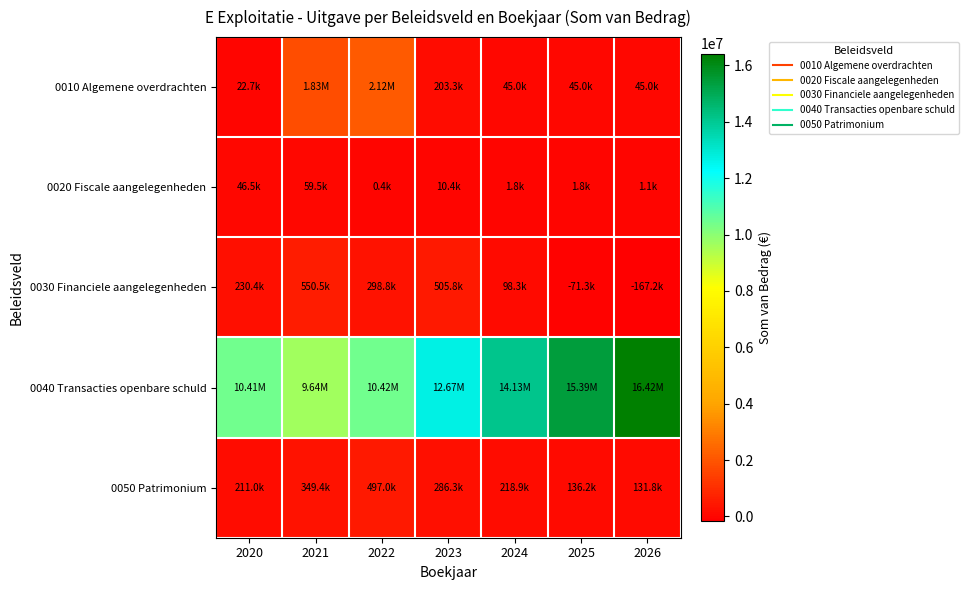

List the series in order of their peak value, lowest first.

0020 Fiscale aangelegenheden, 0050 Patrimonium, 0030 Financiele aangelegenheden, 0010 Algemene overdrachten, 0040 Transacties openbare schuld